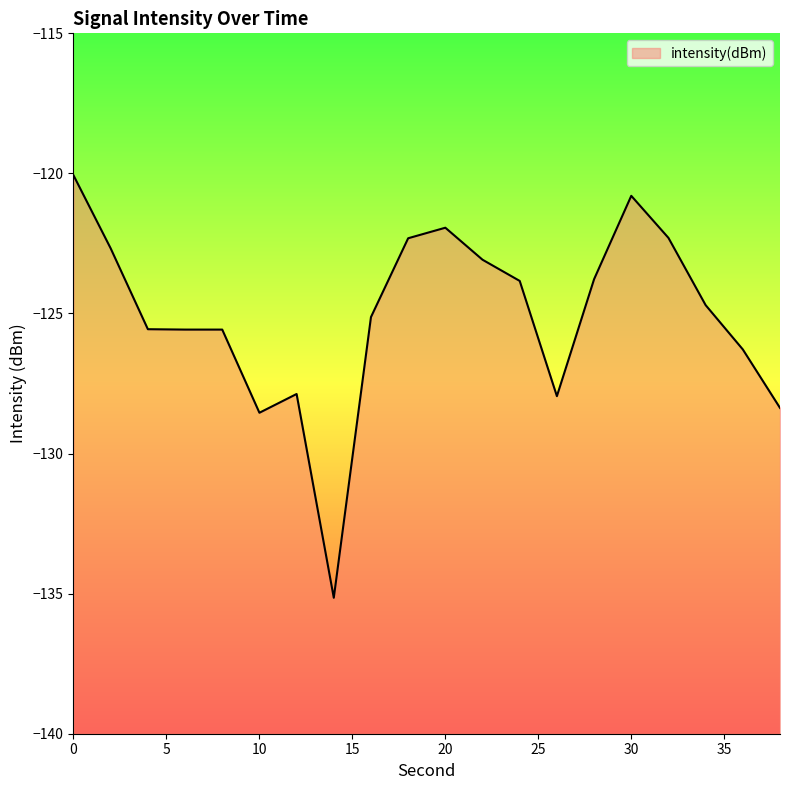

Rank the categories by value from lowest to highest.

14, 10, 38, 26, 12, 36, 8, 6, 4, 16, 34, 24, 28, 22, 2, 18, 32, 20, 30, 0